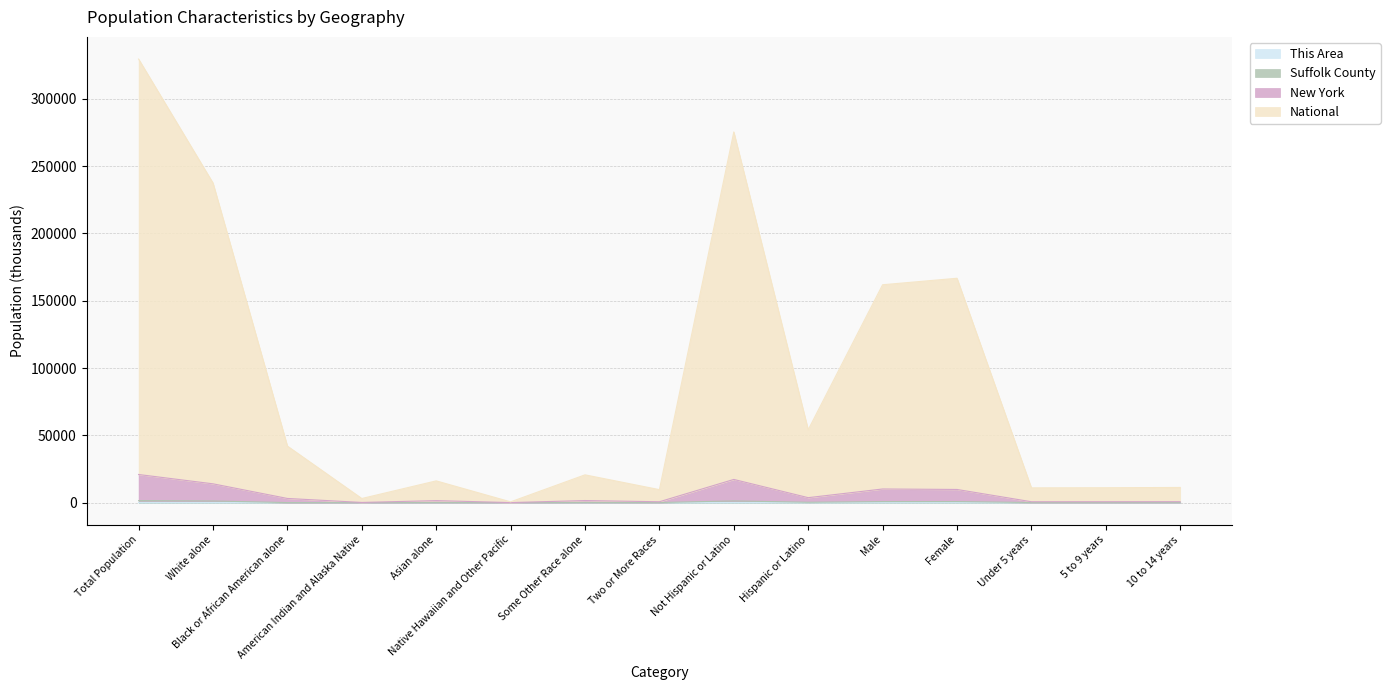

What are all the series names shown in the legend?

This Area, Suffolk County, New York, National